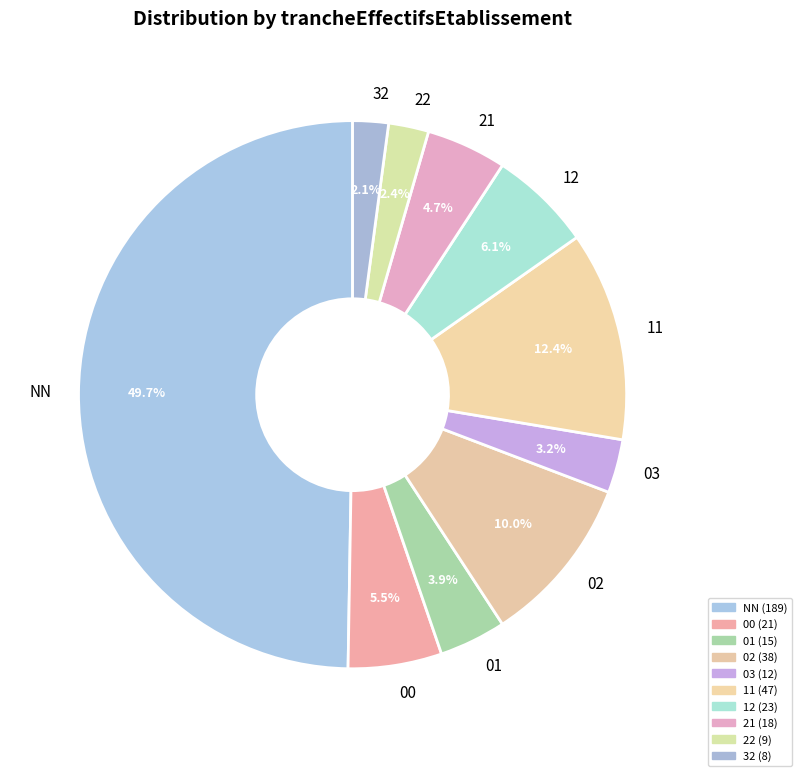

Between 22 and 21, which is larger?

21